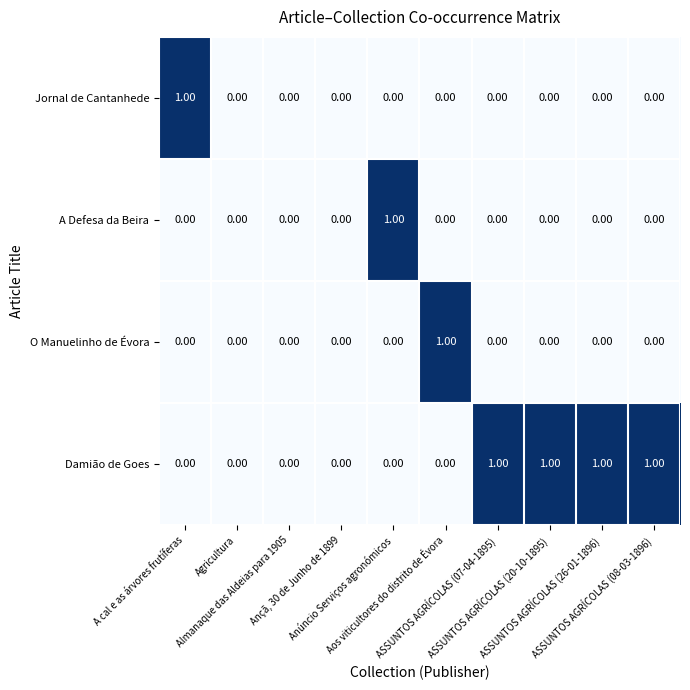

Which series has the largest total across all categories?

Damião de Goes